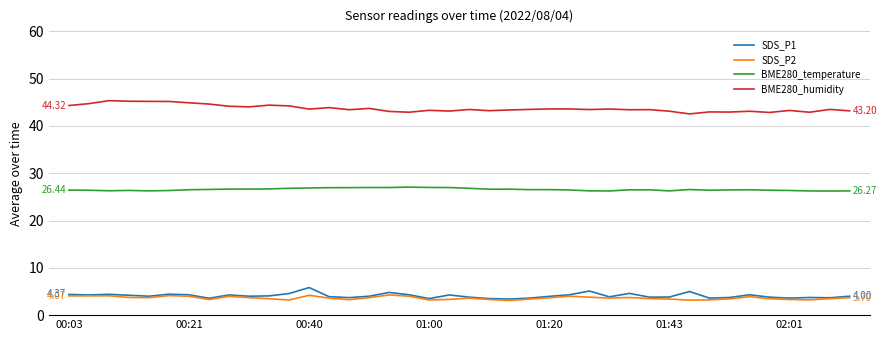

Is this an area chart (filled region under the line)?

No